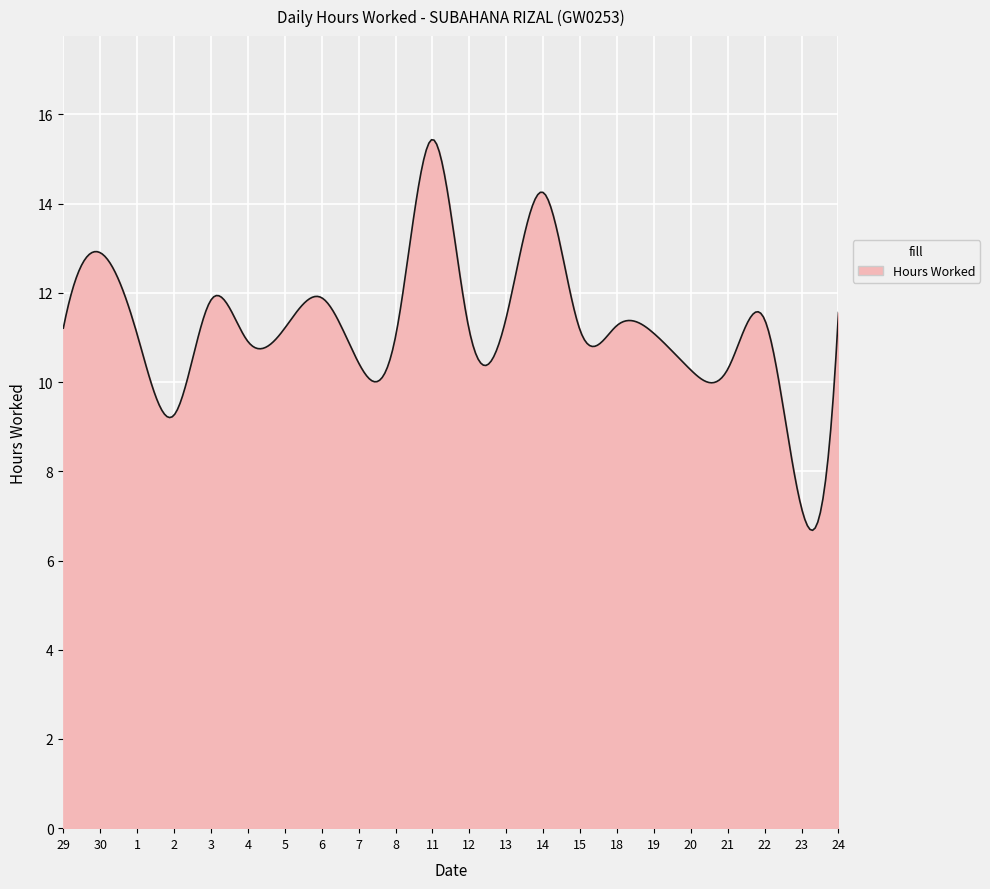

What is the difference between the maximum and minimum values?

8.8